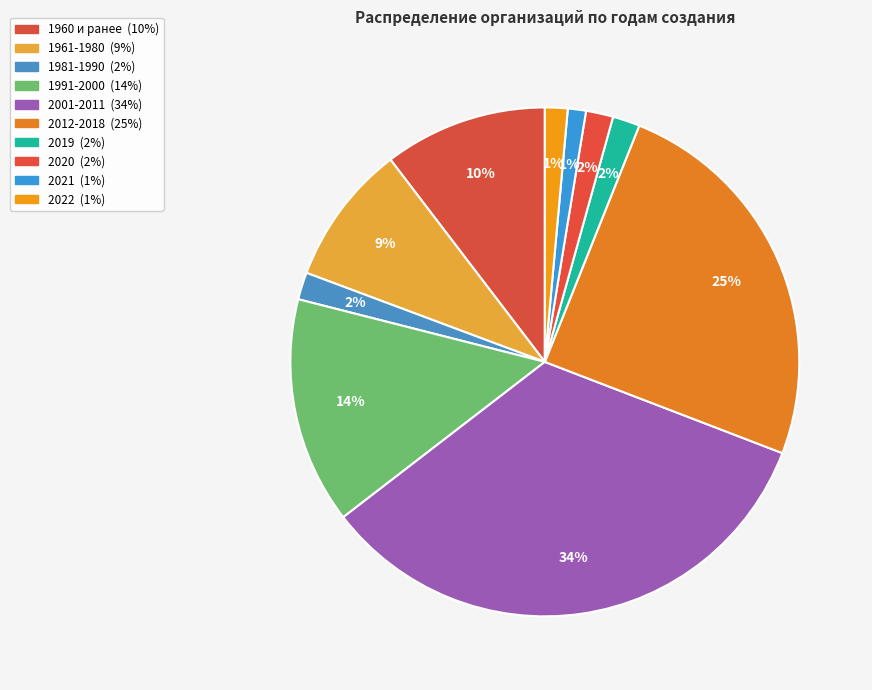

Is it true that 2019 is 7% of the pie?

False